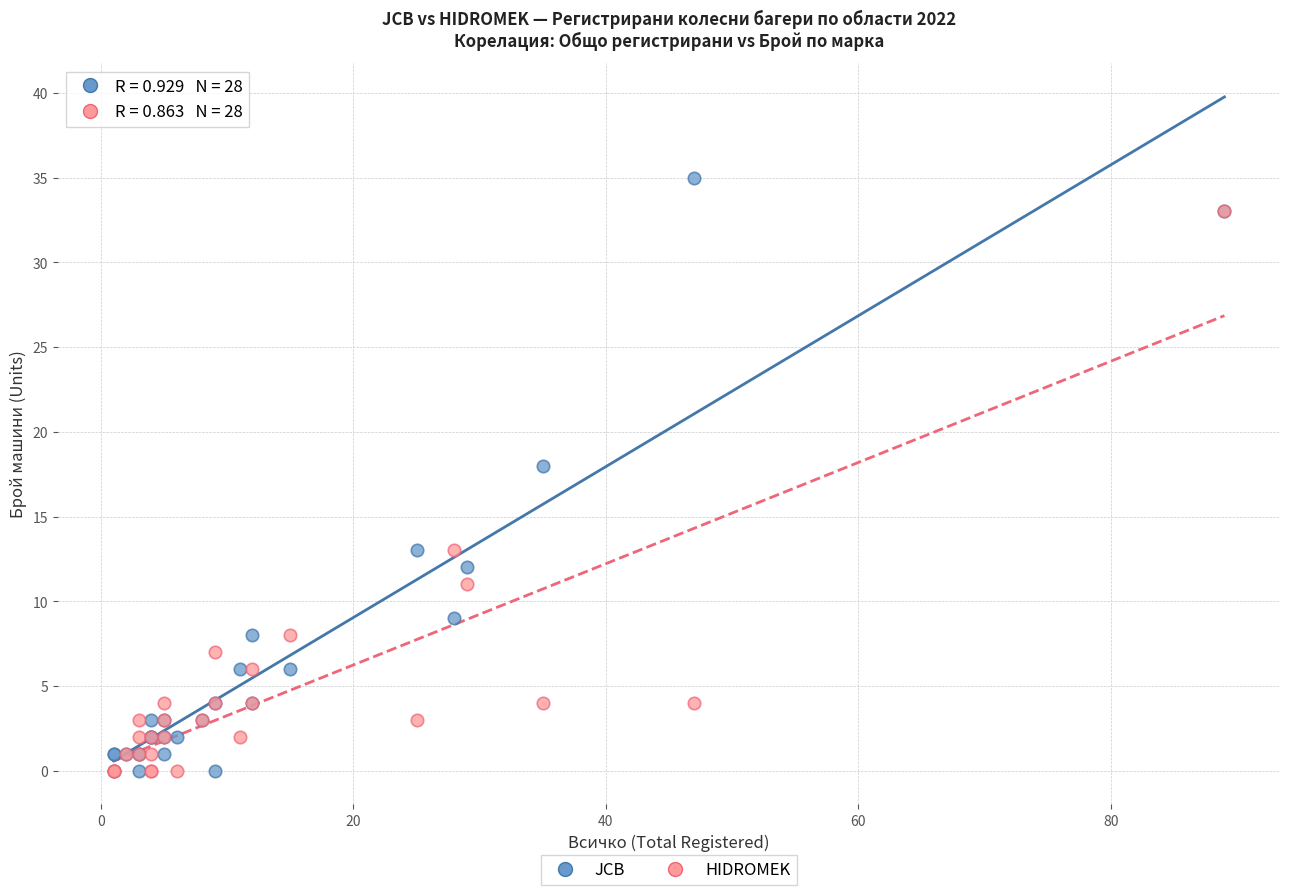

Which series has the widest spread of Y values?

JCB